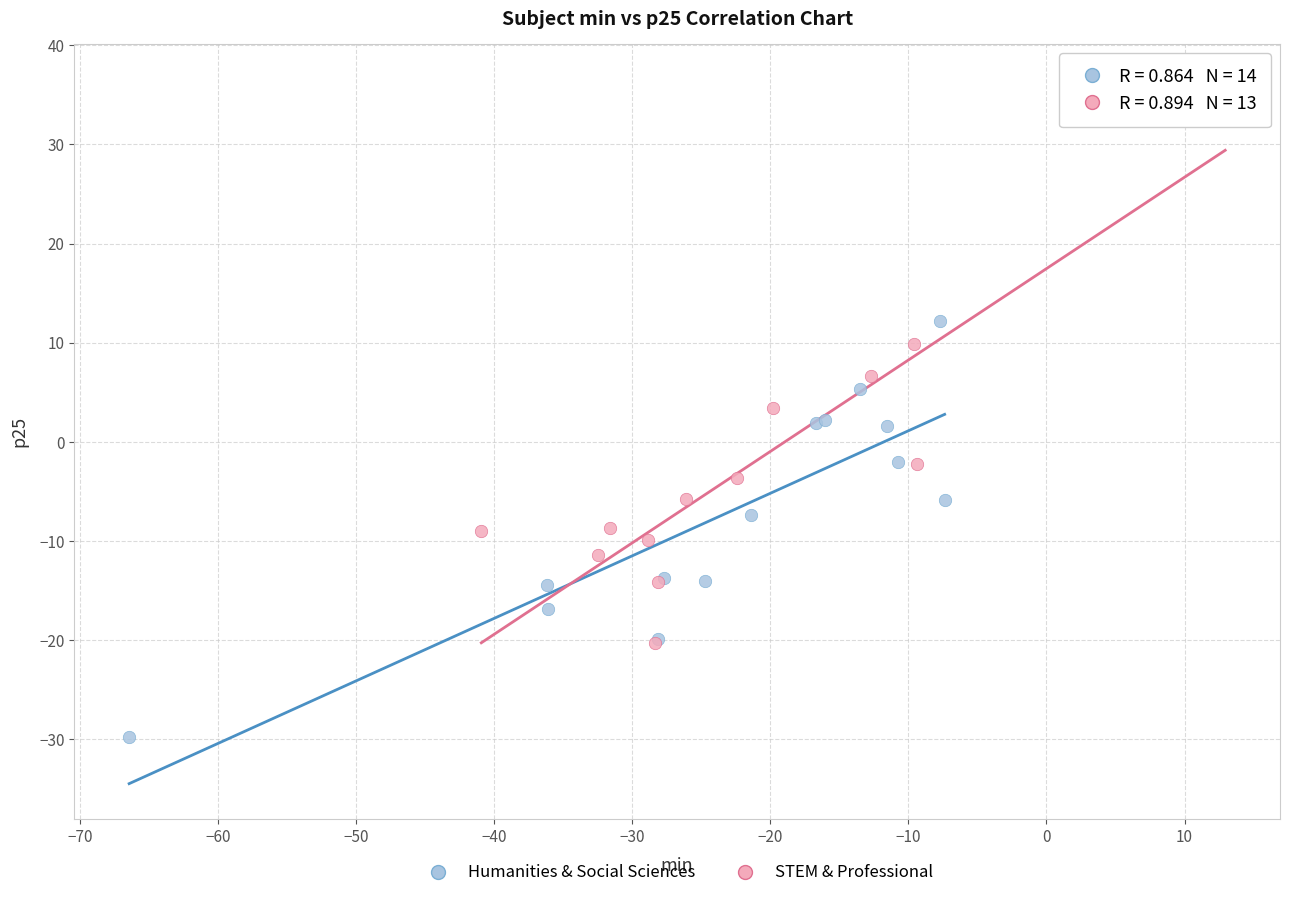

Which series contains the lowest Y value?

Humanities & Social Sciences